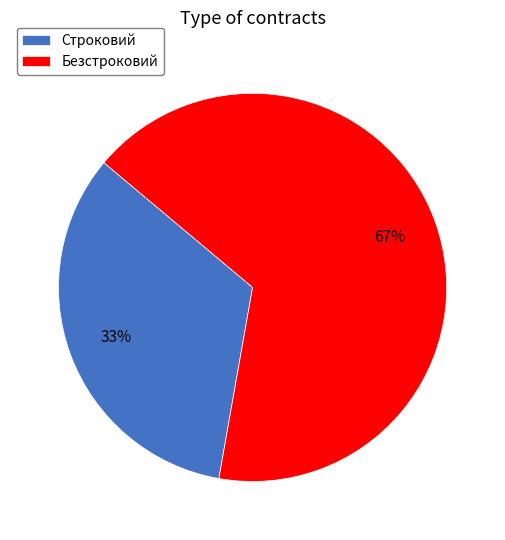

To the nearest percent, what is the combined percentage of Безстроковий and Строковий?

100%